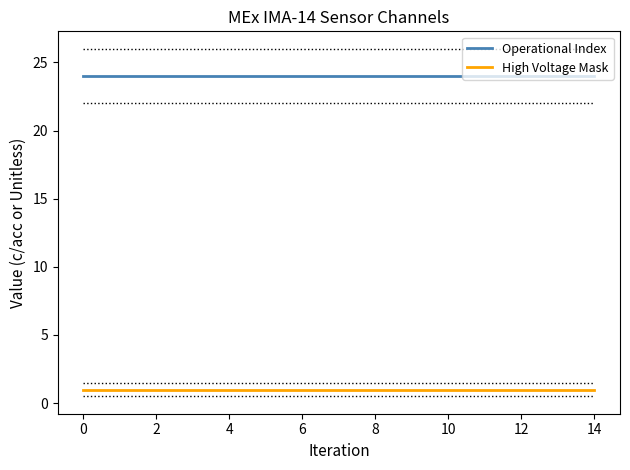

What is the maximum value shown in the chart?

24